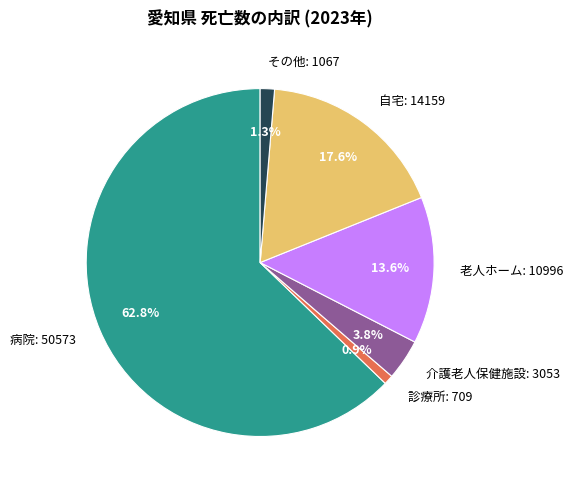

True or false: 病院 accounts for 50% of the total.

False